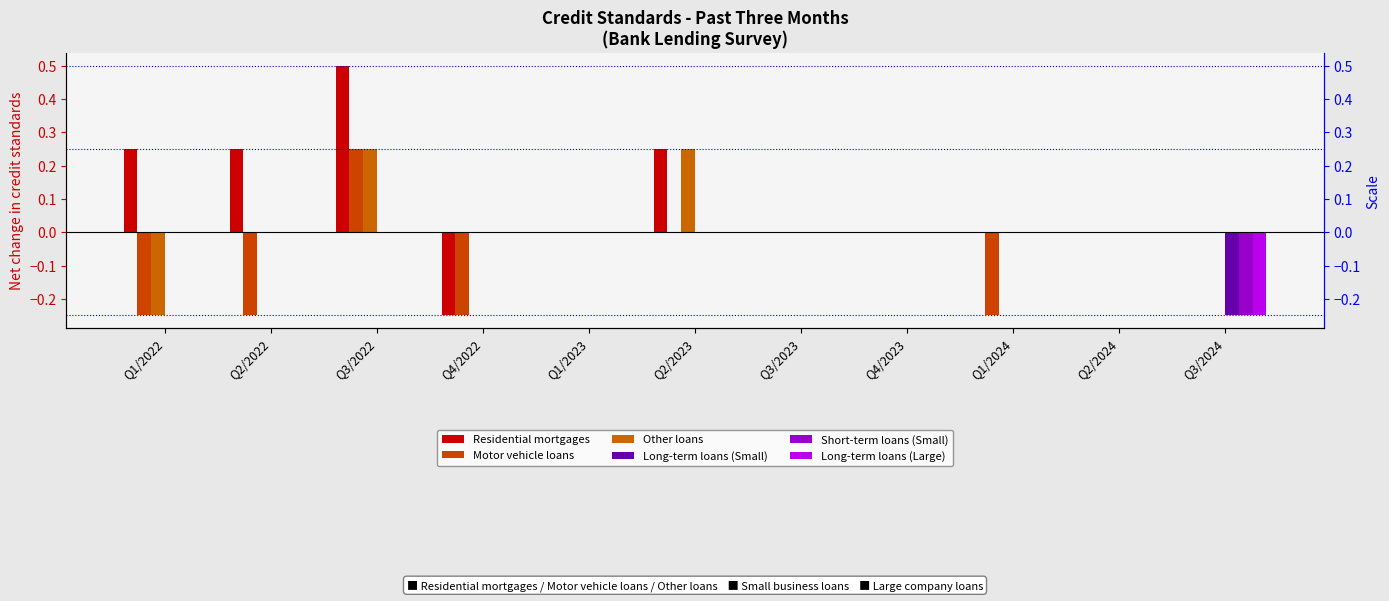

What is the sum of the Motor vehicle loans values at Q1/2022 and Q1/2024?

-0.5